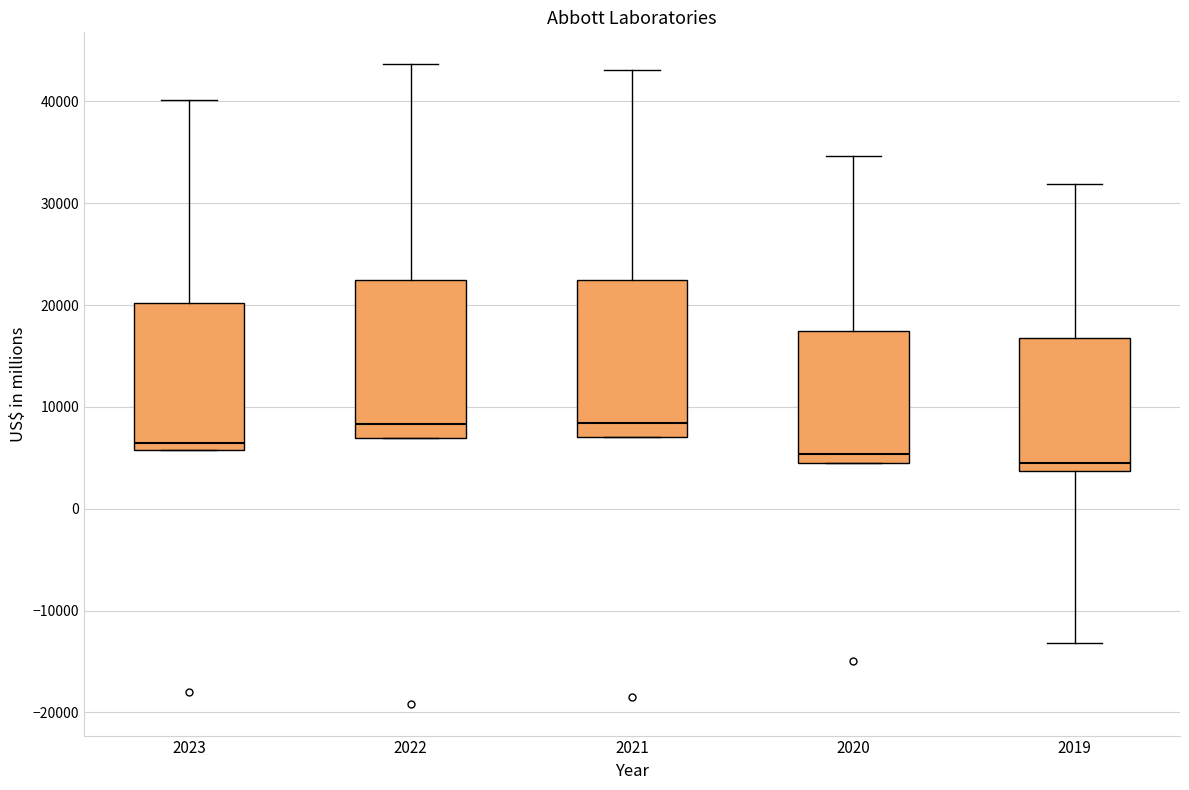

Reading left to right, transcribe this box plot: for each box, give where its median line is, the range the box spans, and where its two whiskers end, as read against the y-axis. The values are not printed on the chart, so give them approximately, as read against the axis.

2023: median 6000 (just above the box's lower edge), box 6000 to 20000, whiskers 6000 to 40000
2022: median 8000, box 7000 to 22000, whiskers 7000 to 44000
2021: median 8000, box 7000 to 22000, whiskers 7000 to 43000
2020: median 5000, box 4000 to 17000, whiskers 4000 to 35000
2019: median 5000, box 4000 to 17000, whiskers -13000 to 32000